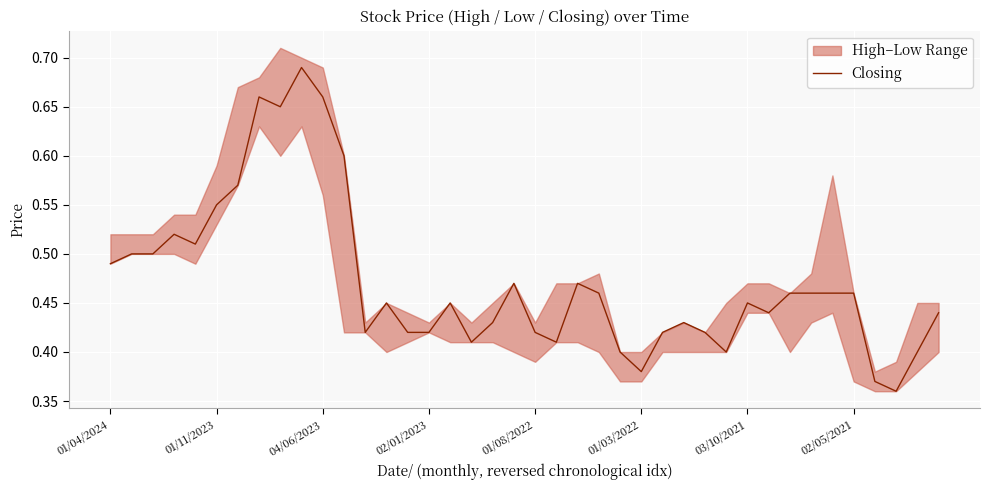

True or false: the data has more than 0 interior local peaks.

True